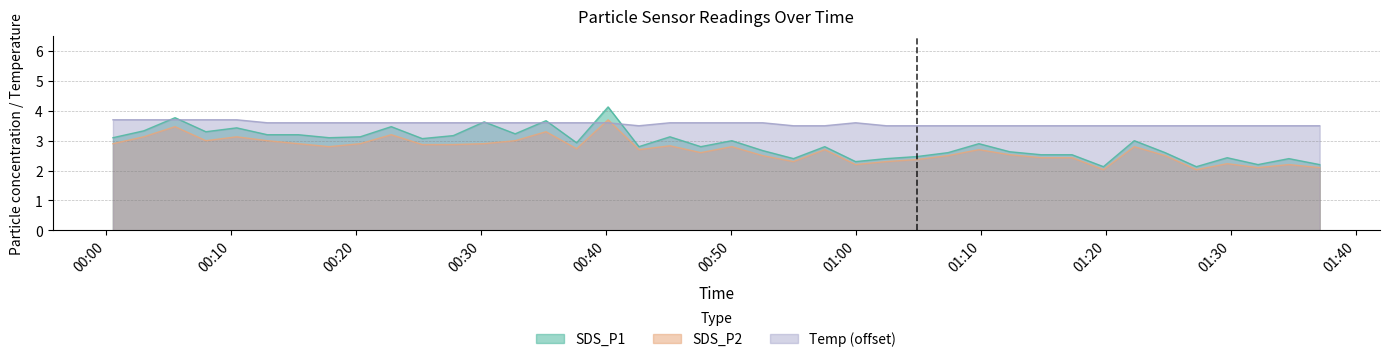

What is the total value across all series at 2021/08/20 00:50:04?

9.4